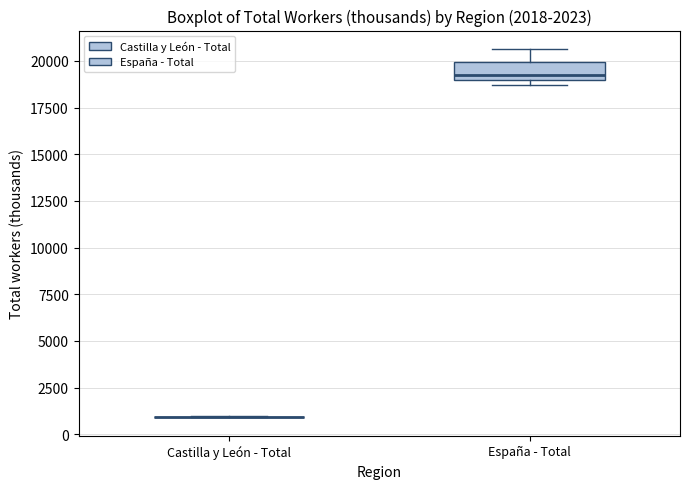

Reading left to right, transcribe this box plot: for each box, give where its median line is, the range the box spans, and where its two whiskers end, as read against the y-axis. The values are not printed on the chart, so give them approximately, as read against the axis.

Castilla y León - Total: box collapsed to a line at 1000, whiskers 1000 to 1000
España - Total: median 19500, box 19000 to 20000, whiskers 18500 to 20500